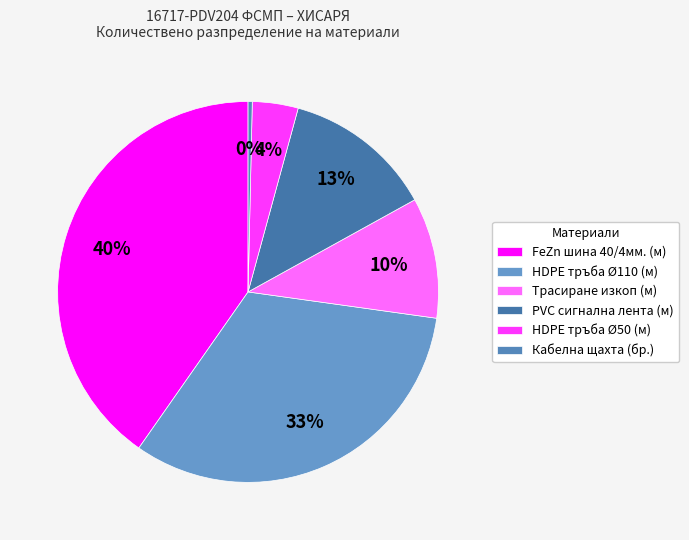

How many segments does this pie chart have?

6